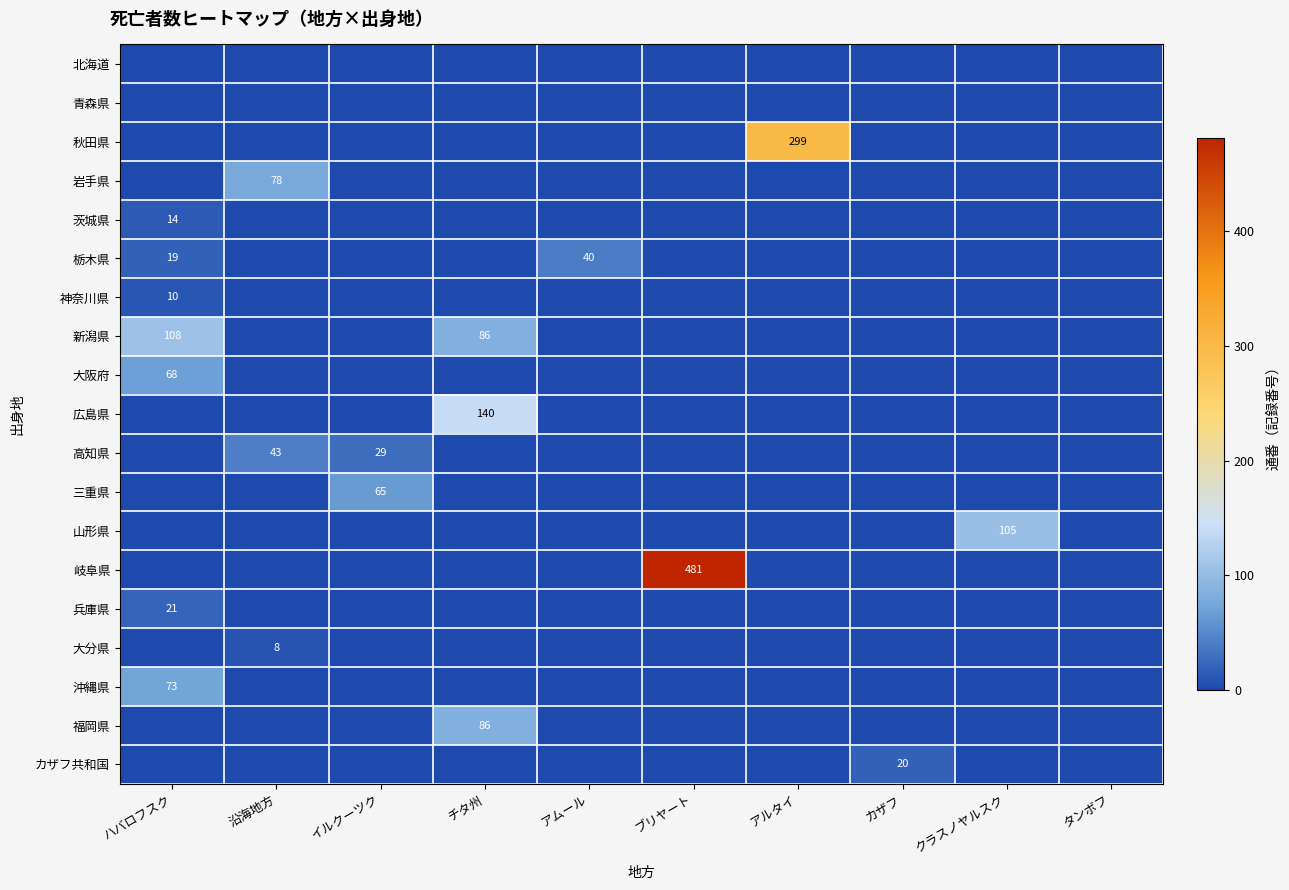

At how many categories does at least one series exceed 375?

1